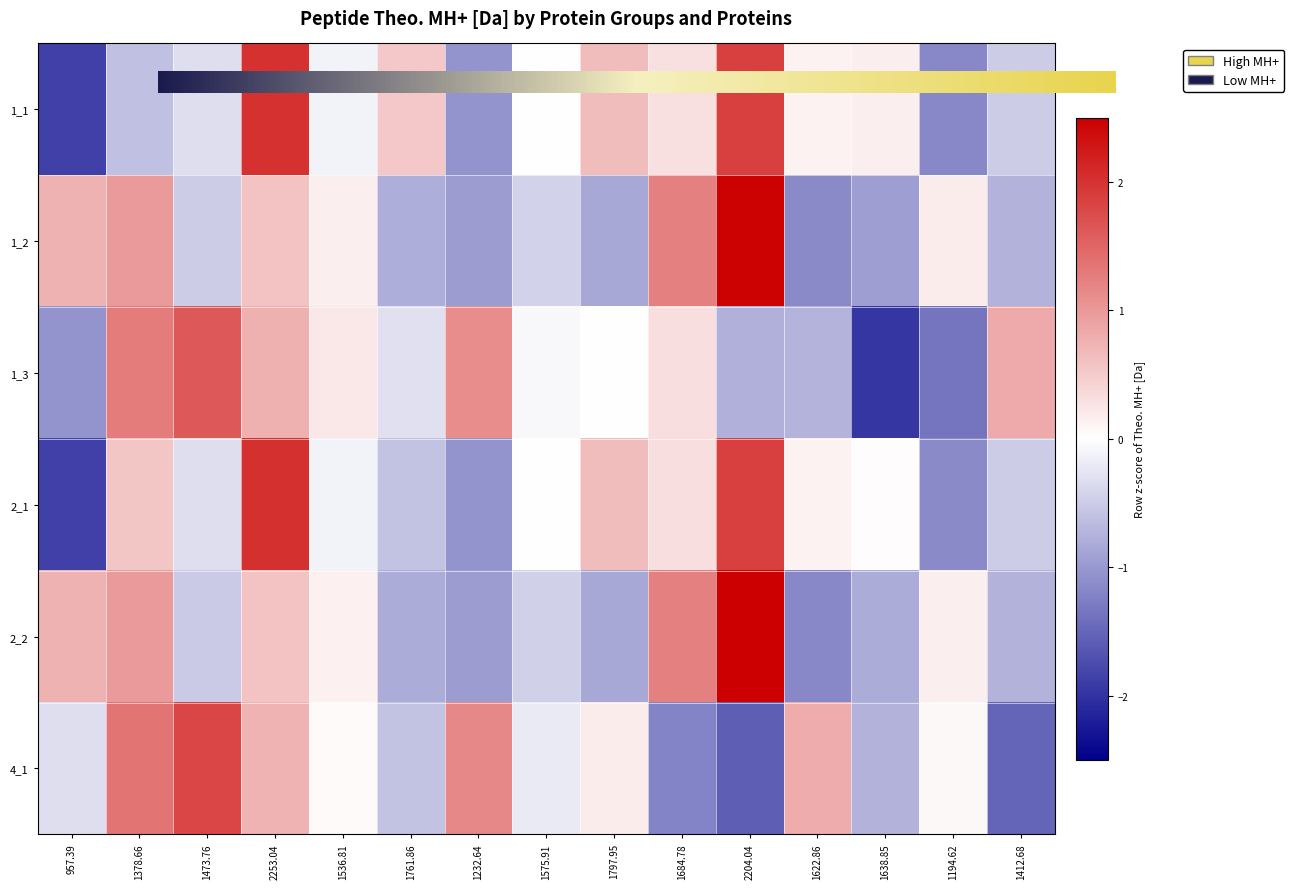

At how many categories does at least one series exceed 0?

14